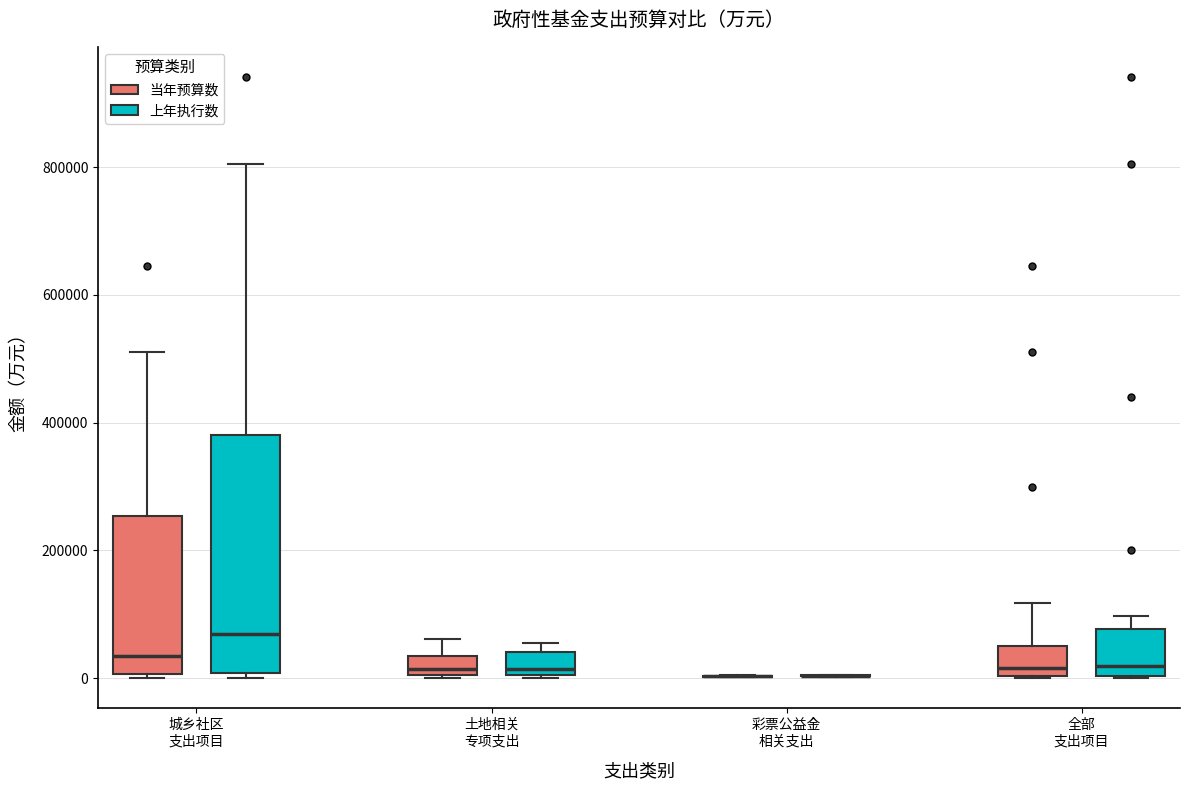

Where does the upper whisker of the box for 城乡社区 支出项目 (上年执行数) end on the y-axis? The values are not printed on the chart, so give them approximately, as read against the axis.

800000